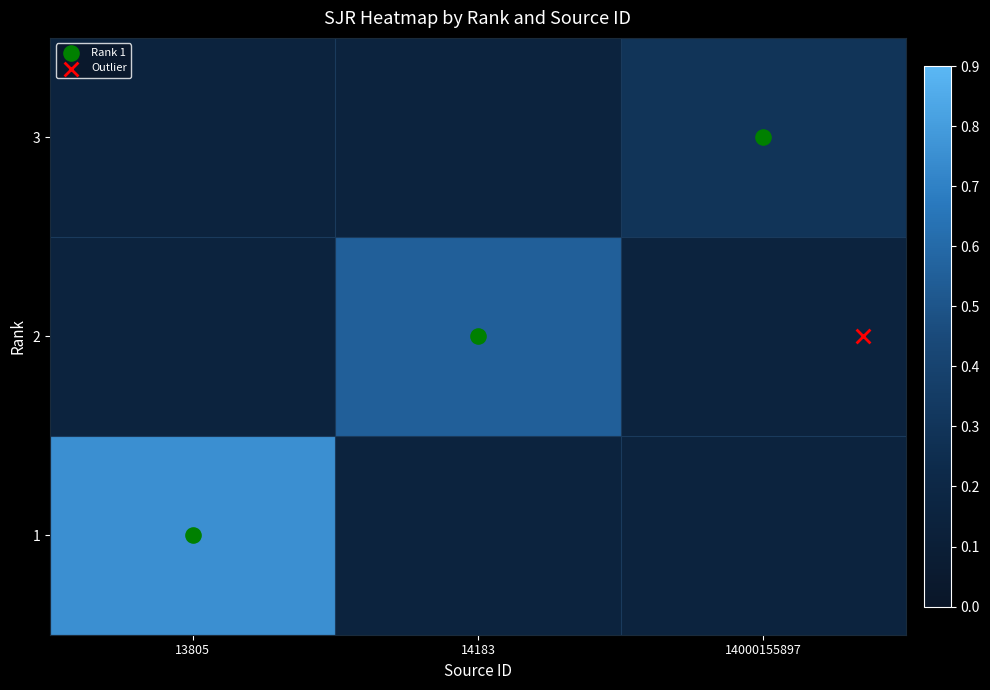

How many categories are shown in the chart?

3